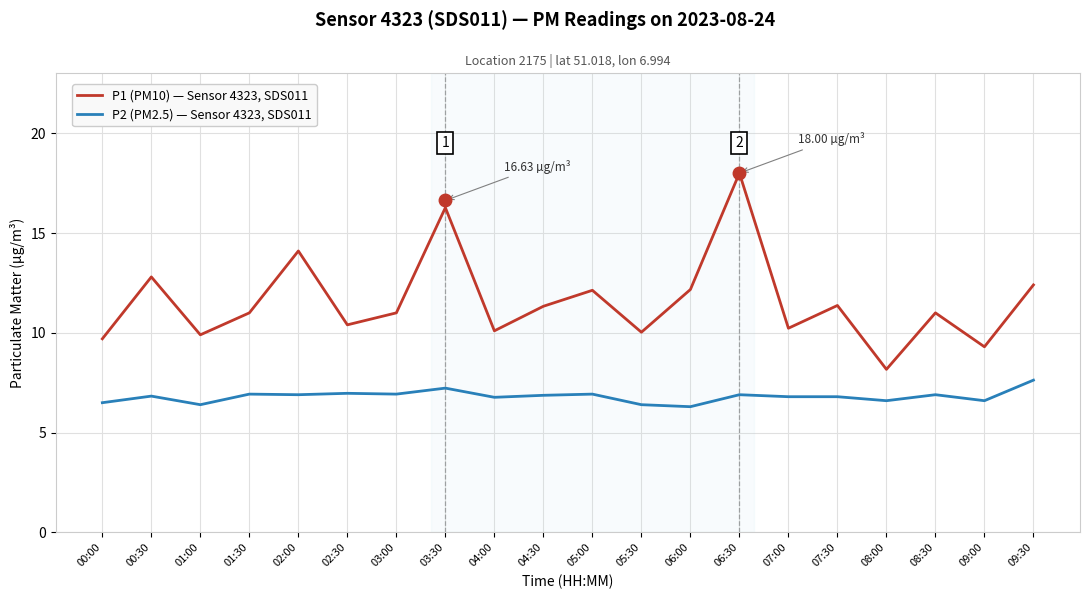

What is the spread (max minus min) of values at 02:00?

7.2